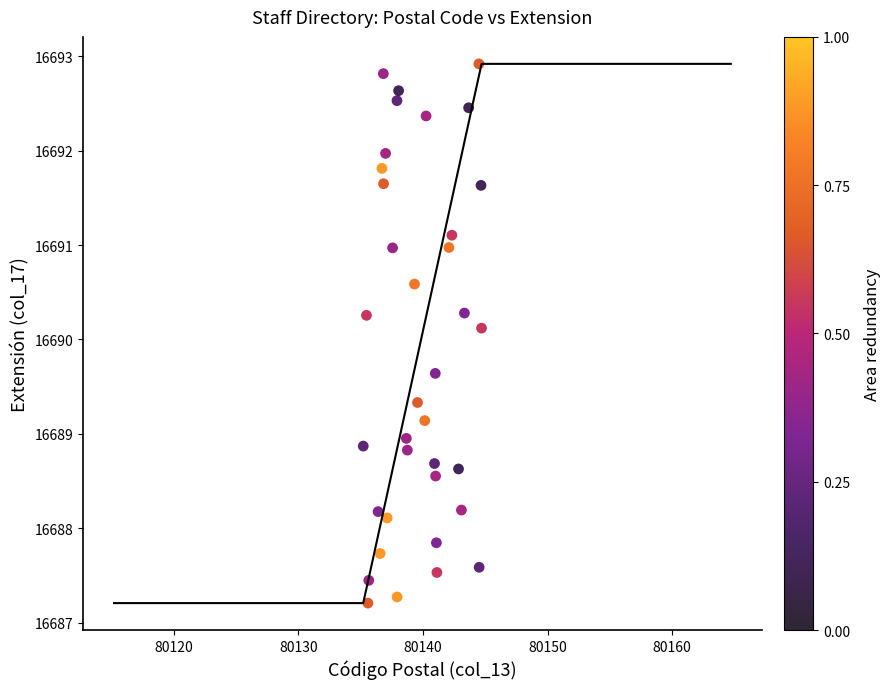

What is the range of Y values (max minus min)?

5.7